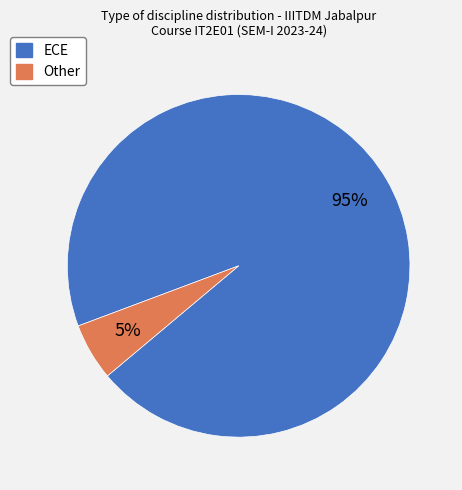

How many slices are in this pie chart?

2